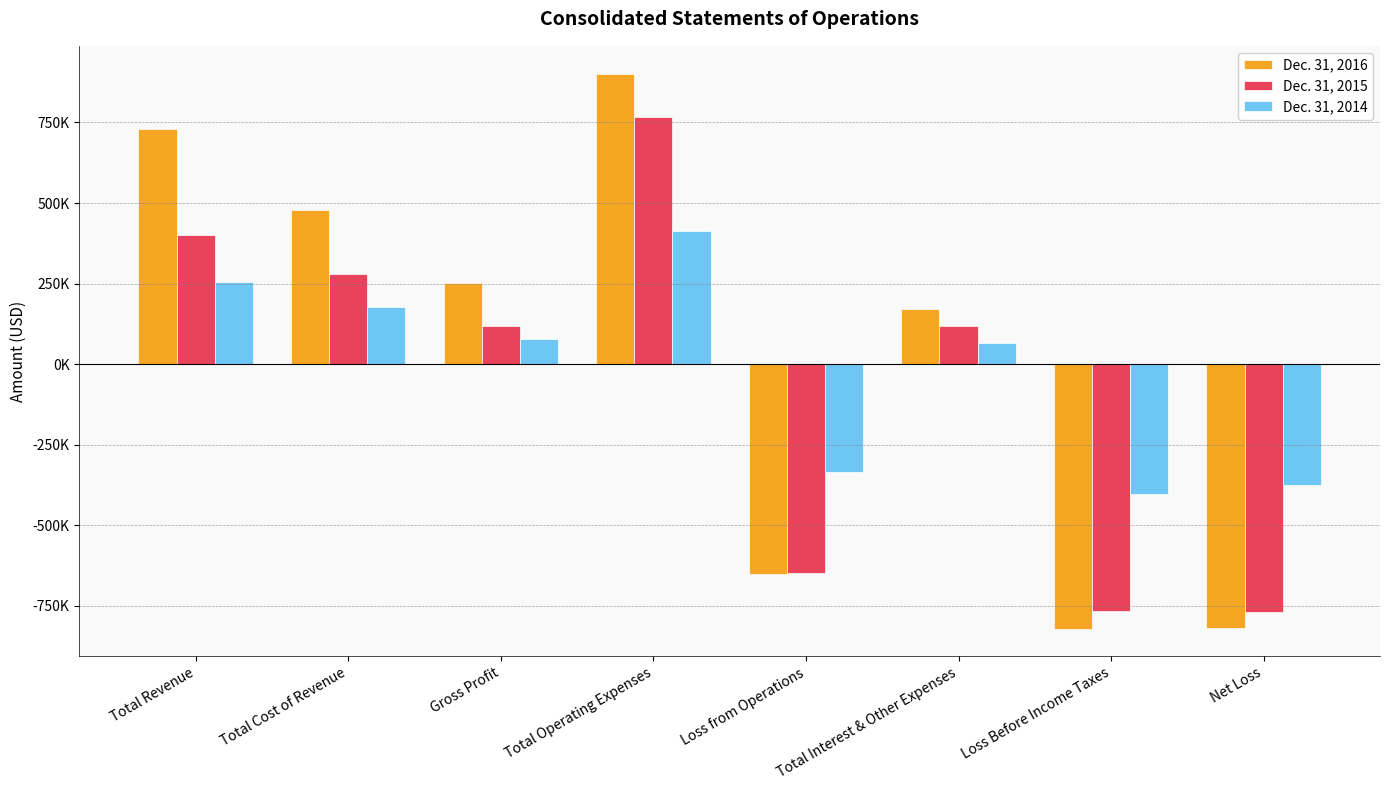

What are all the series names shown in the legend?

Dec. 31, 2016, Dec. 31, 2015, Dec. 31, 2014